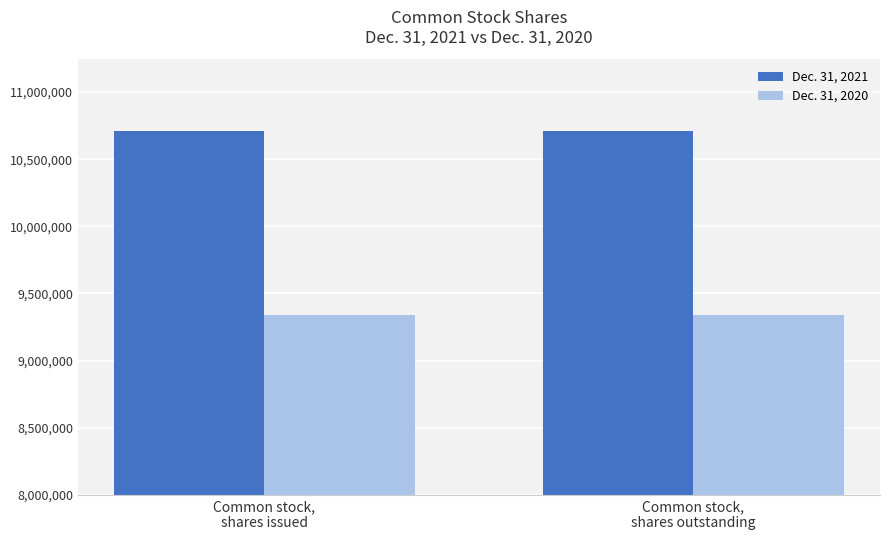

List the series in order of their peak value, highest first.

Dec. 31, 2021, Dec. 31, 2020